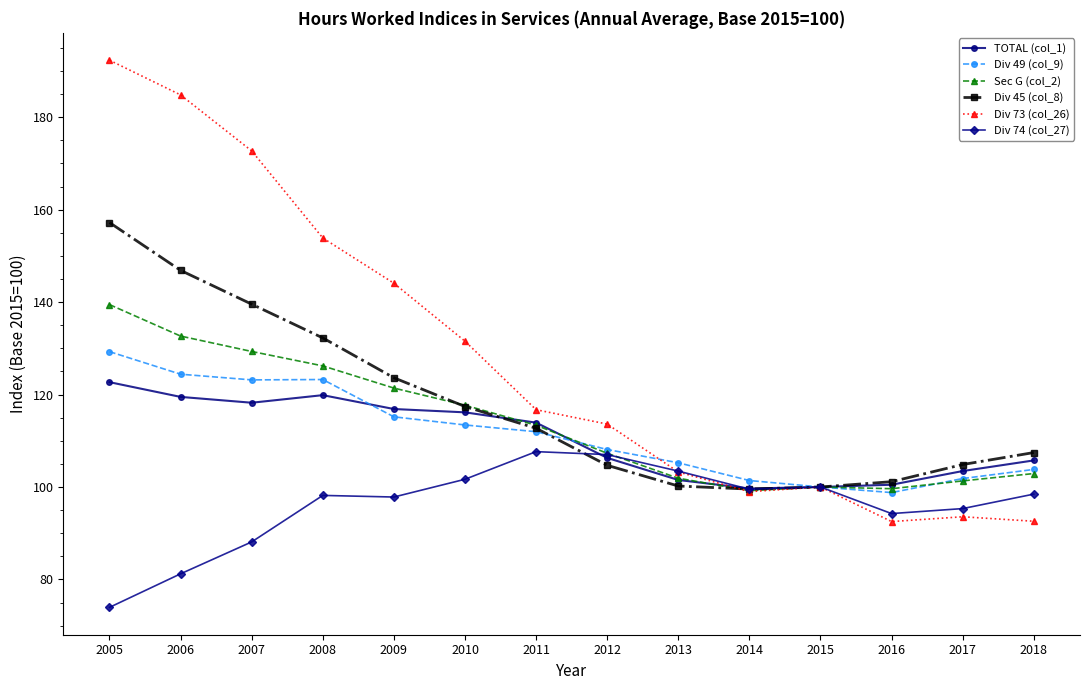

Which series has the largest range (max minus min)?

Div 73 (col_26)